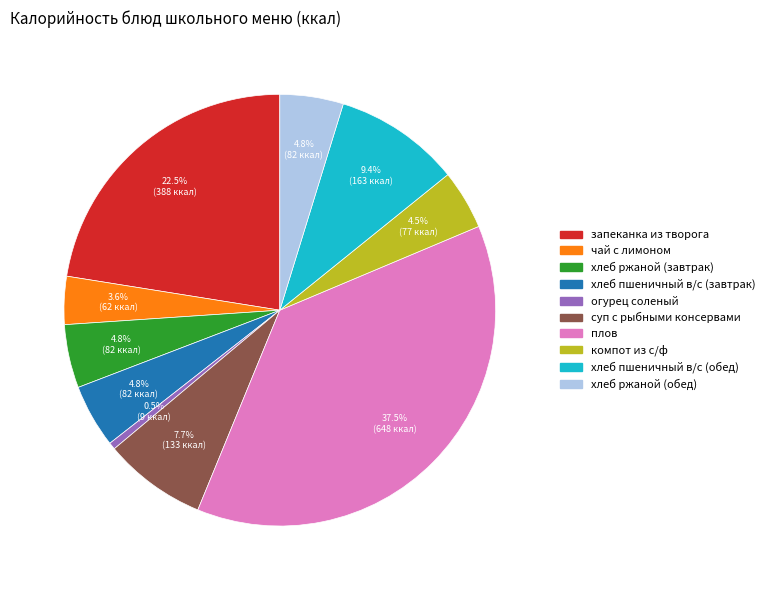

To the nearest percent, what is the difference between the largest and smallest slice percentages?

37%